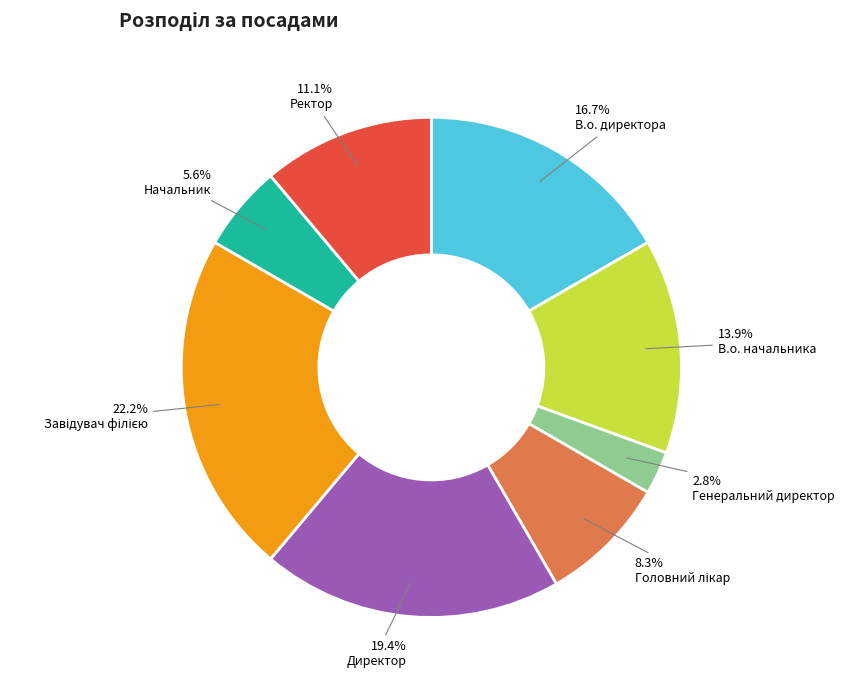

Which slice is the smallest?

Генеральний директор